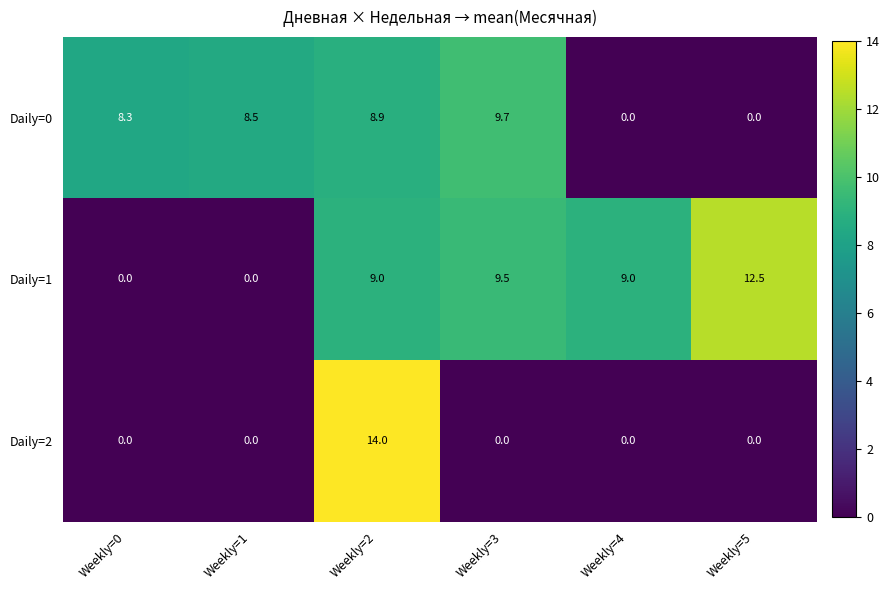

How many distinct data groups are displayed?

3